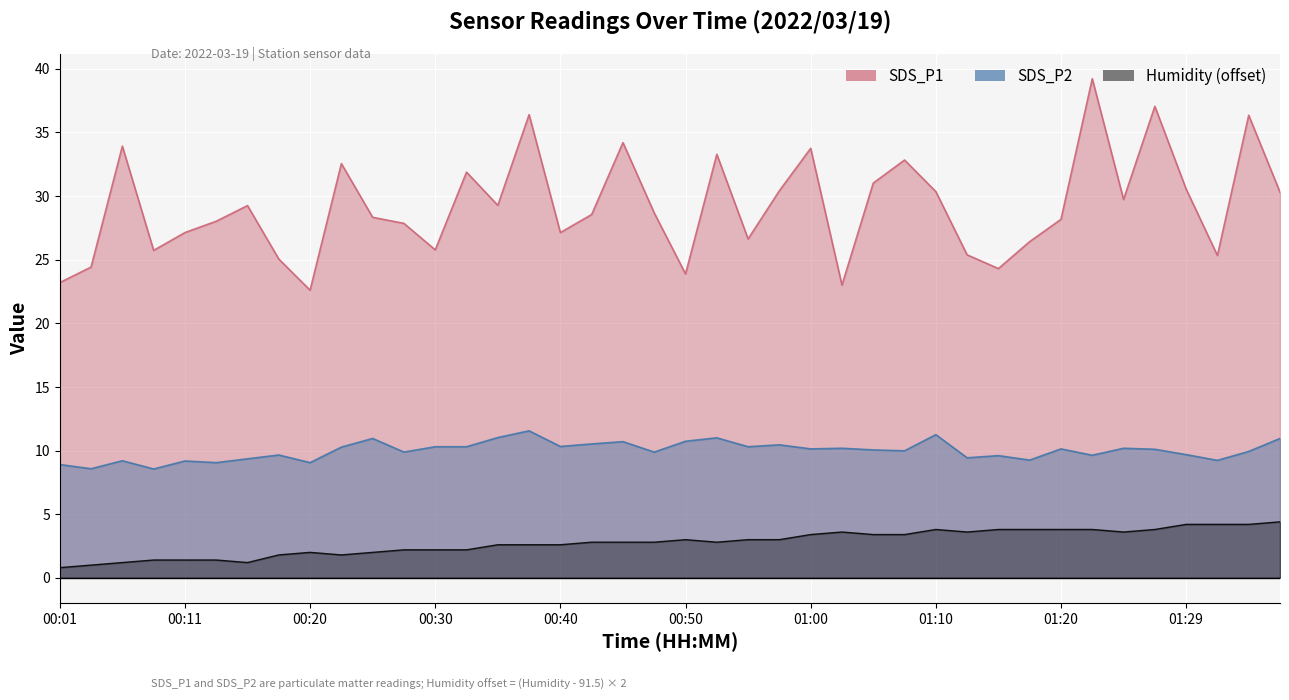

The value of SDS_P1 at 00:28 is 27.9. True or false?

True